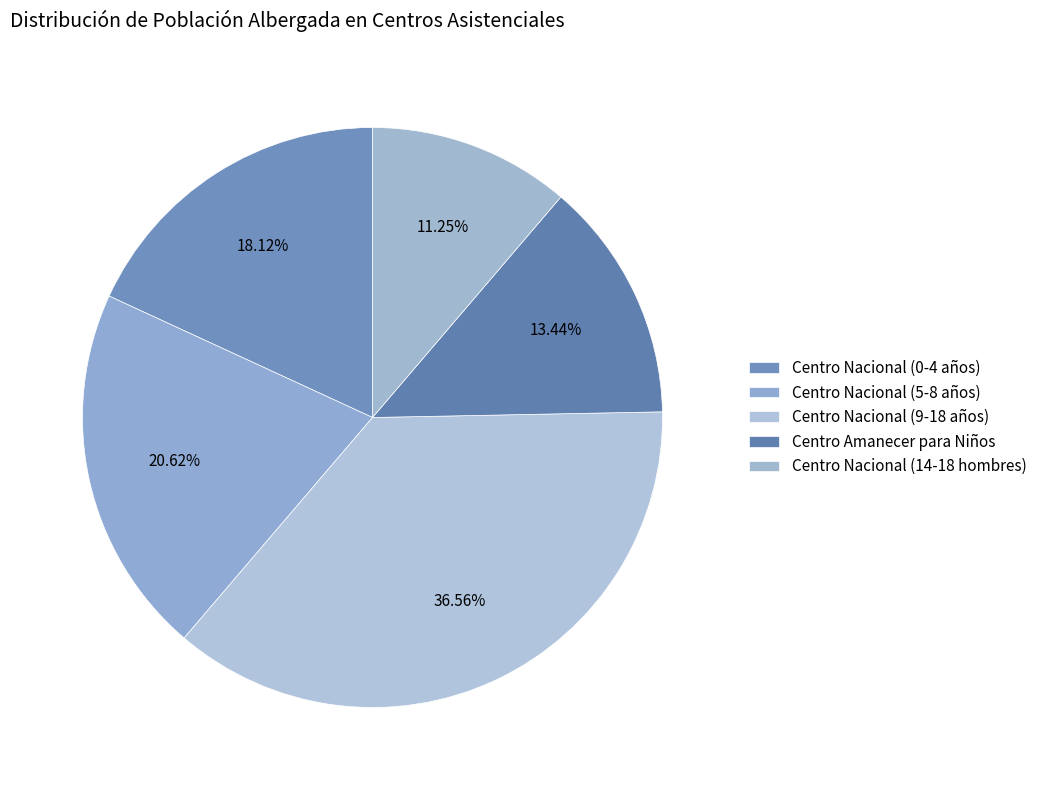

How many segments does this pie chart have?

5